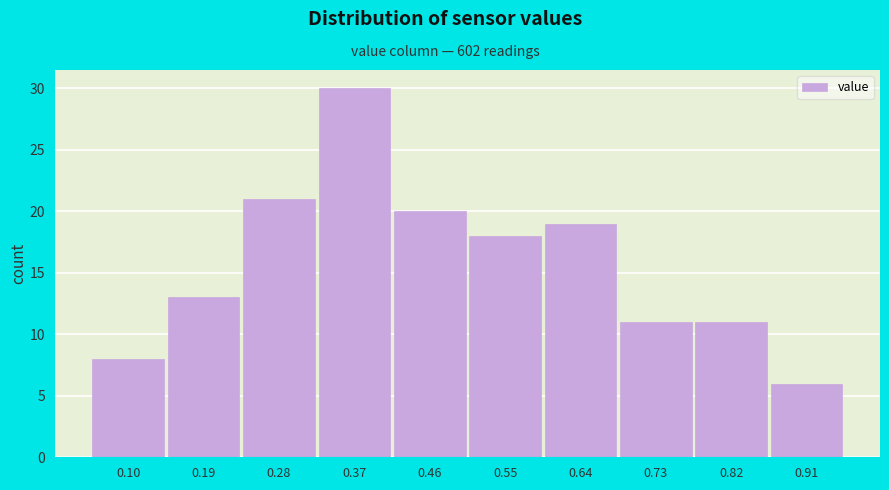

Reading left to right, what are all the values shown in this chart?

8	13	21	30	20	18	19	11	11	6